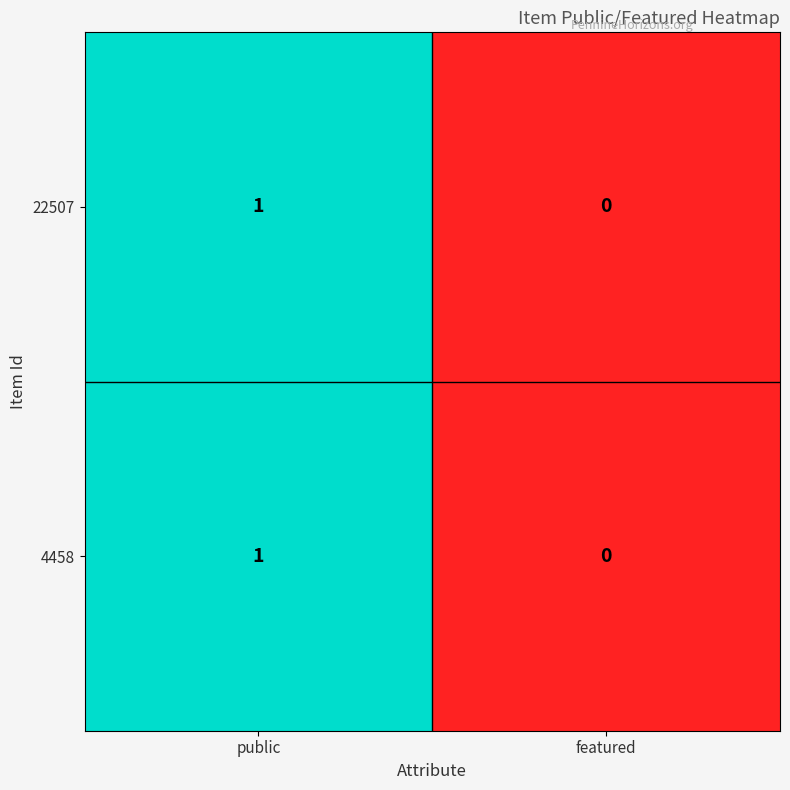

List the labels in order of 22507 value, largest first.

public, featured